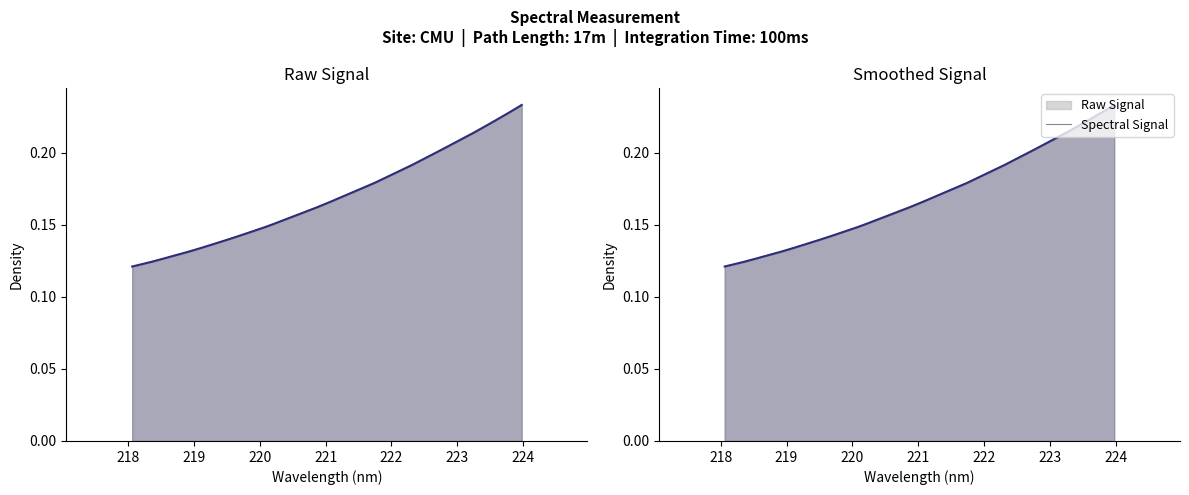

What is the minimum value shown in the chart?

0.1